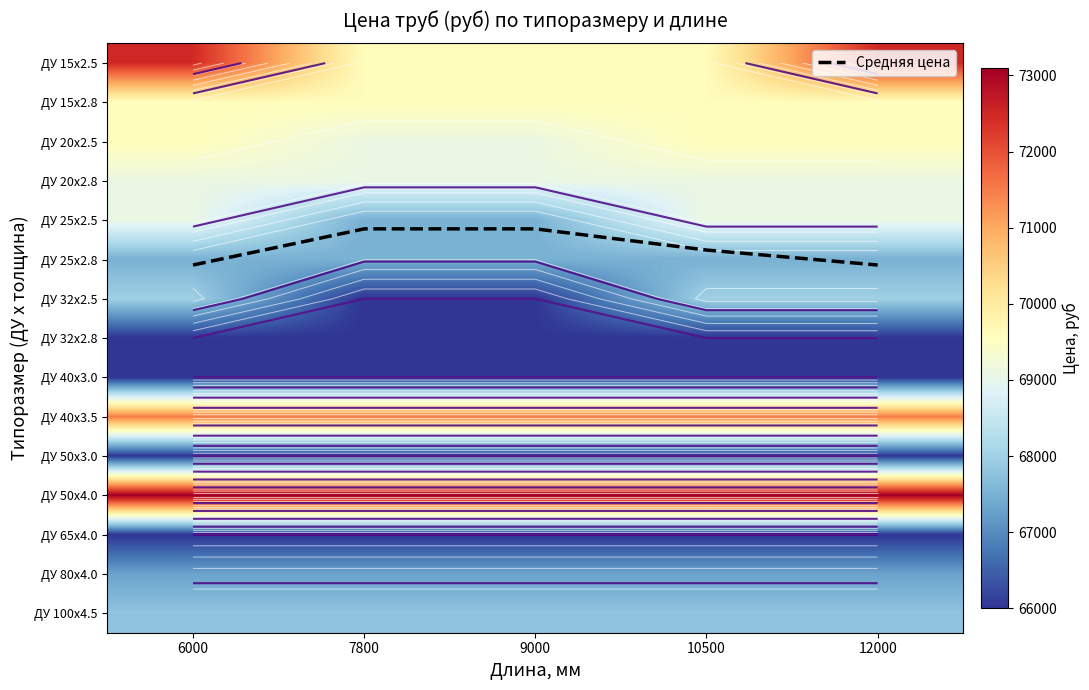

At how many categories does at least one series exceed 22764?

5